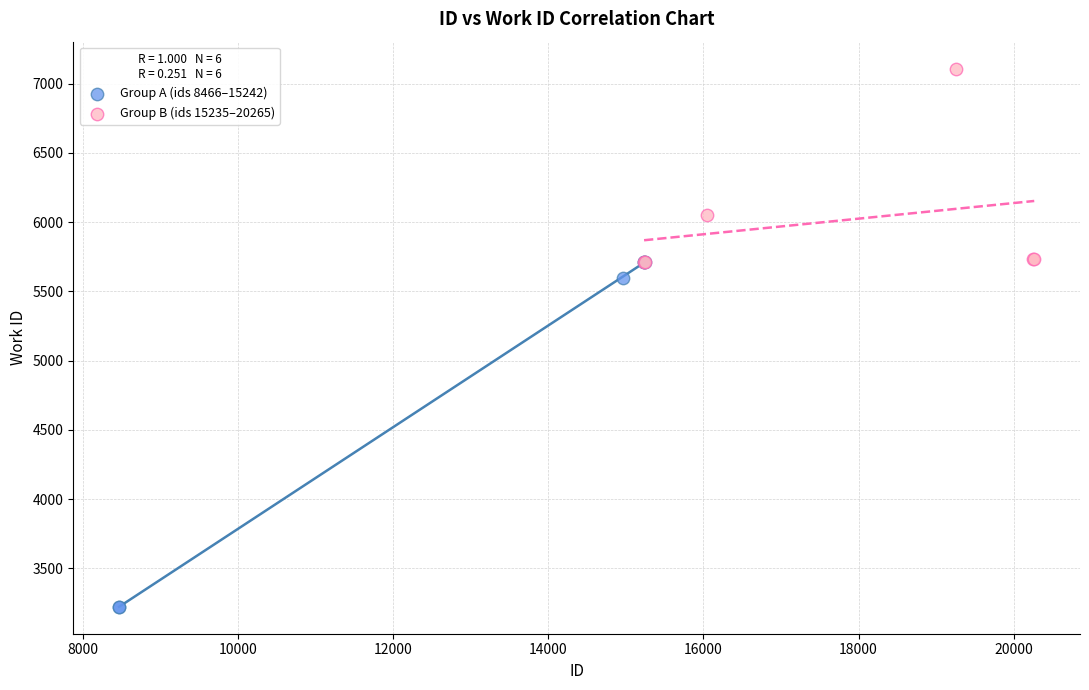

Which series contains the highest Y value?

Group B (ids 15235–20265)